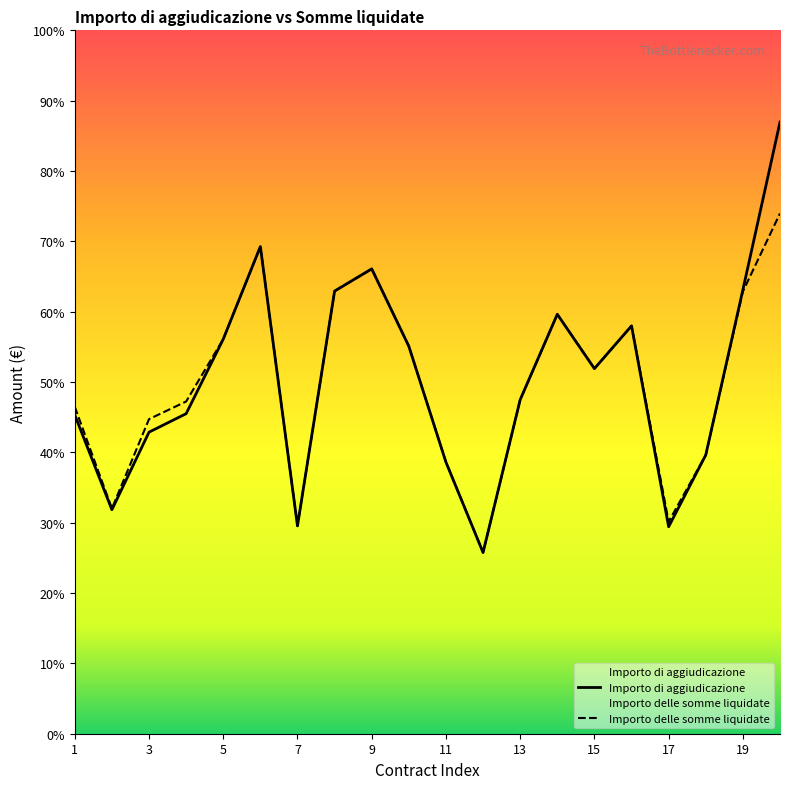

Which has a higher value, 15 or 17?

15